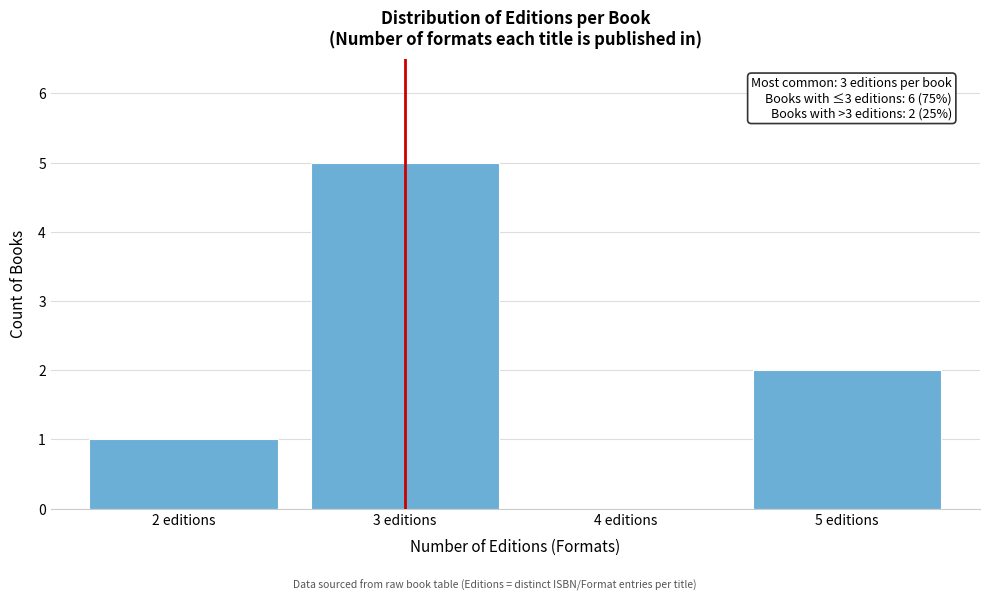

Reading left to right, list all the values displayed in this chart.

2 editions=1	3 editions=5	4 editions=0	5 editions=2